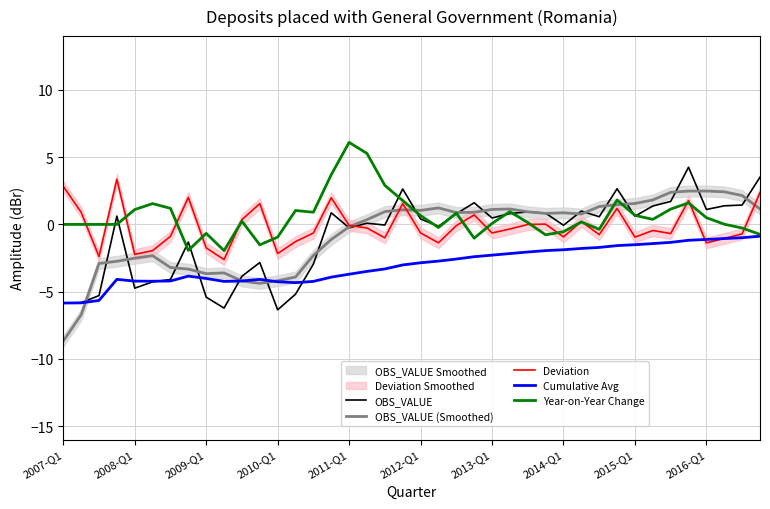

True or false: OBS_VALUE has a value of -4.7 at 2008-Q1.

True